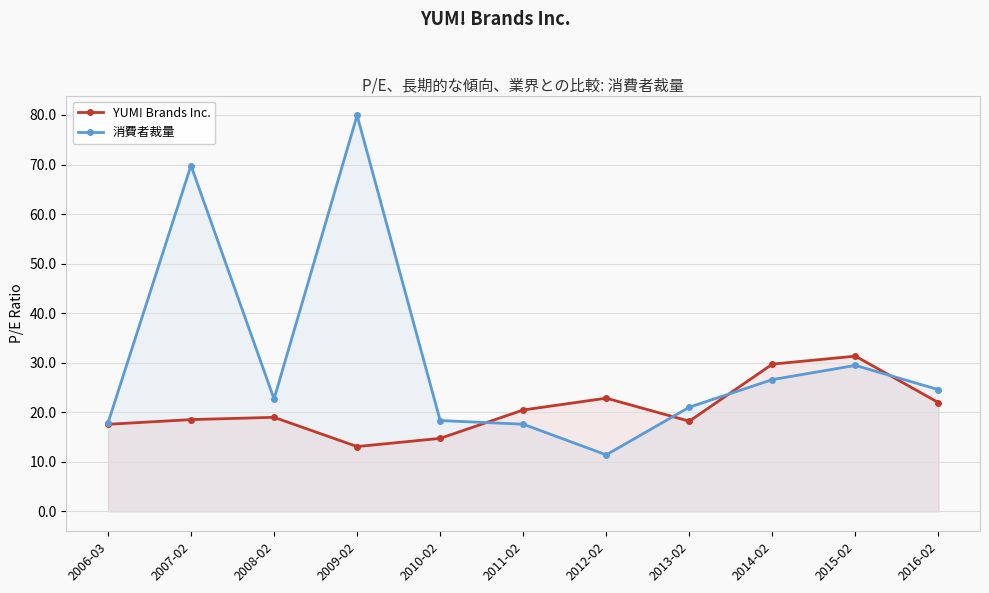

Read the YUM! Brands Inc. value at 2015-02.

31.3